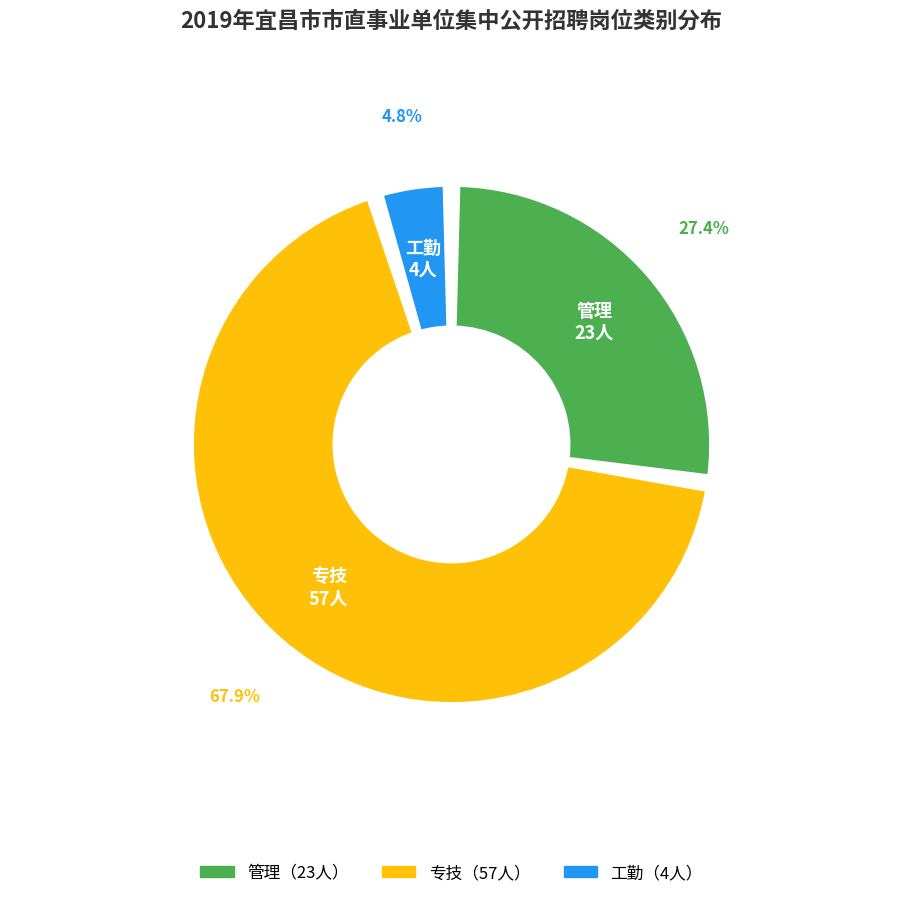

Which category has the smallest portion of the pie?

工勤